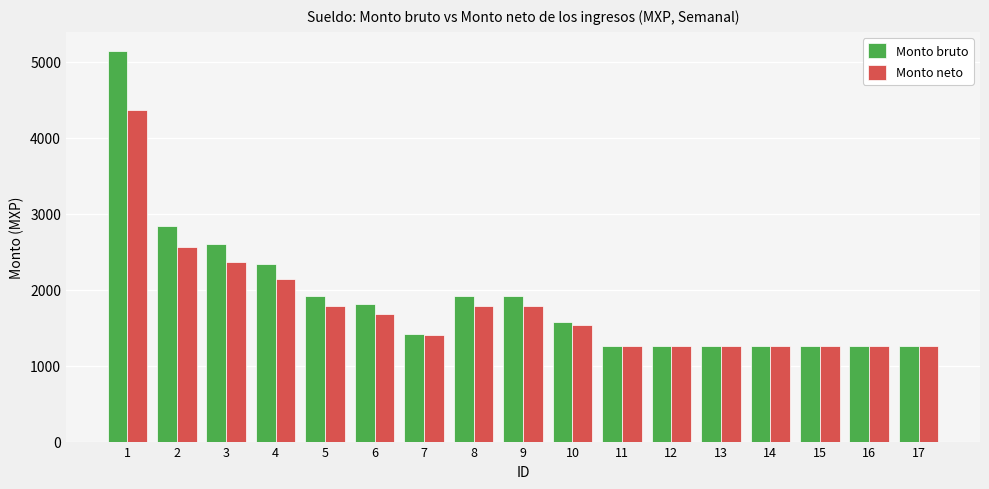

Read the Monto bruto value at 1.

5136.9